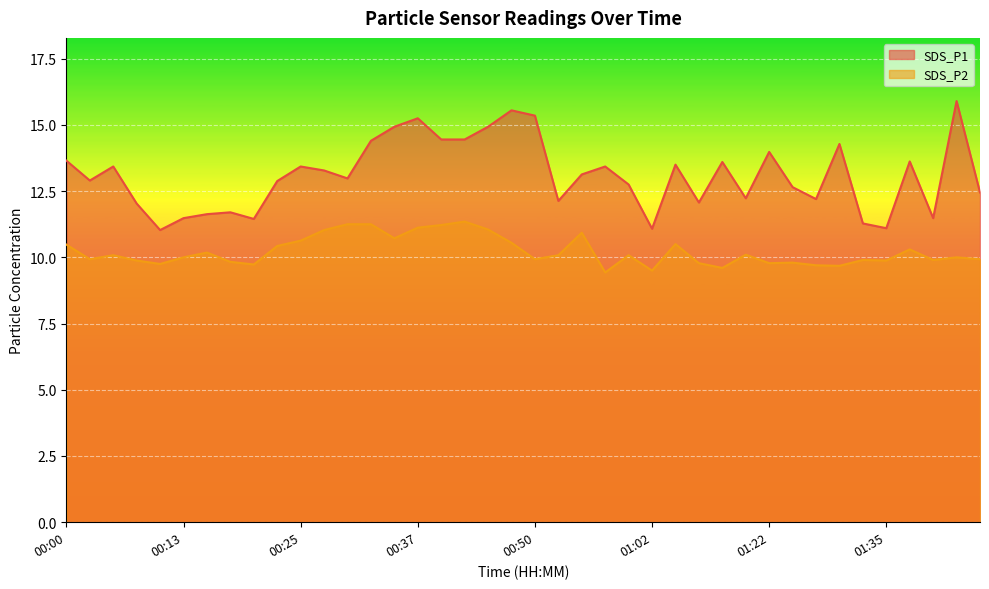

At which category does the chart reach its minimum across all series?

00:57